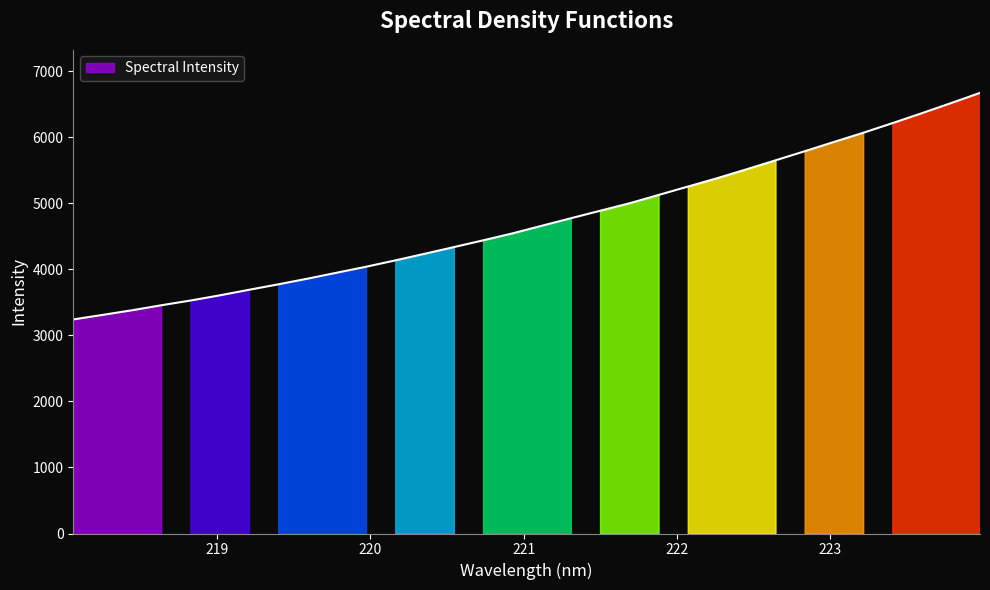

What position from the left is 218.442?

3